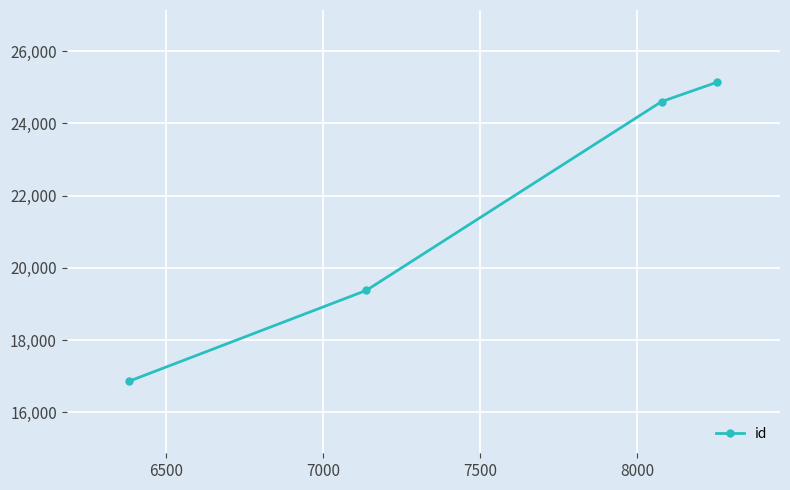

Reading right to left, transcribe all the data shown in this chart.

25143	24605	19375	16863